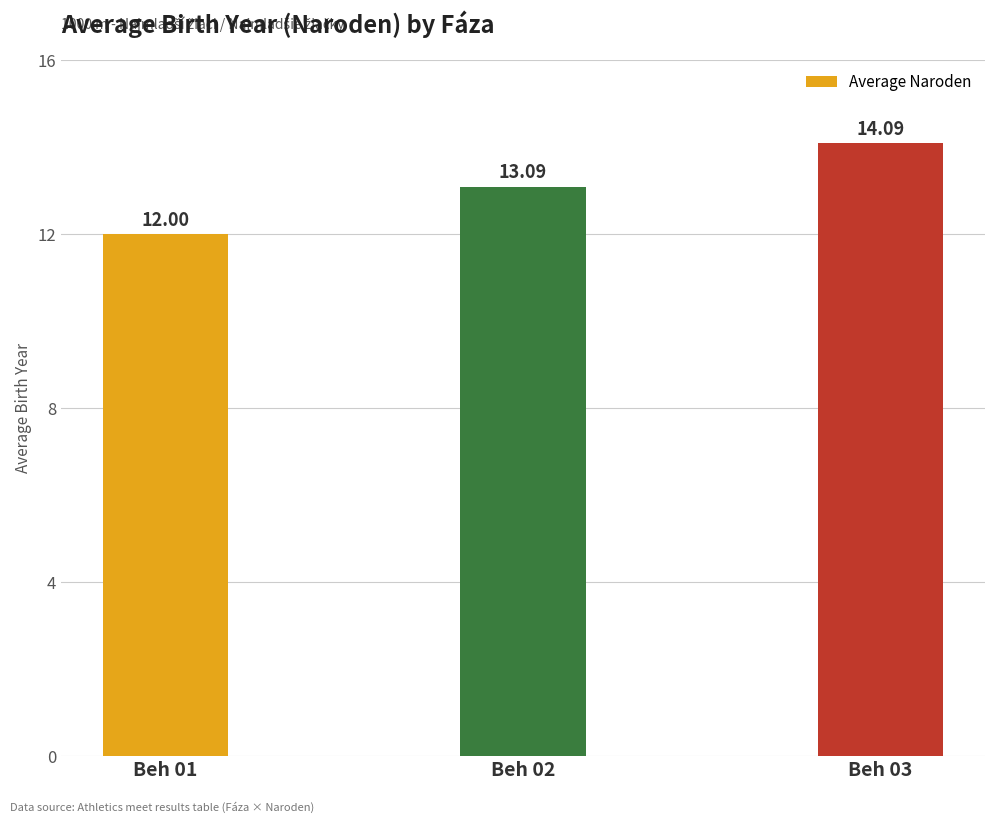

What is the difference between the maximum and minimum values?

2.1